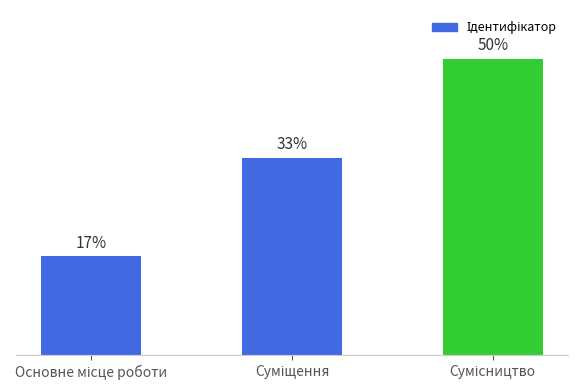

What is the difference between the values at Суміщення and Основне місце роботи?

1